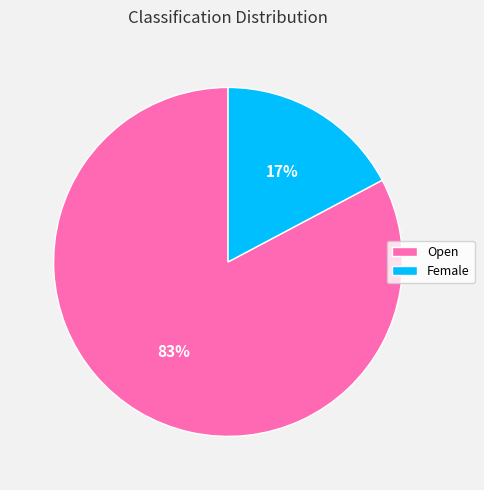

Rank the categories by value from highest to lowest.

Open, Female